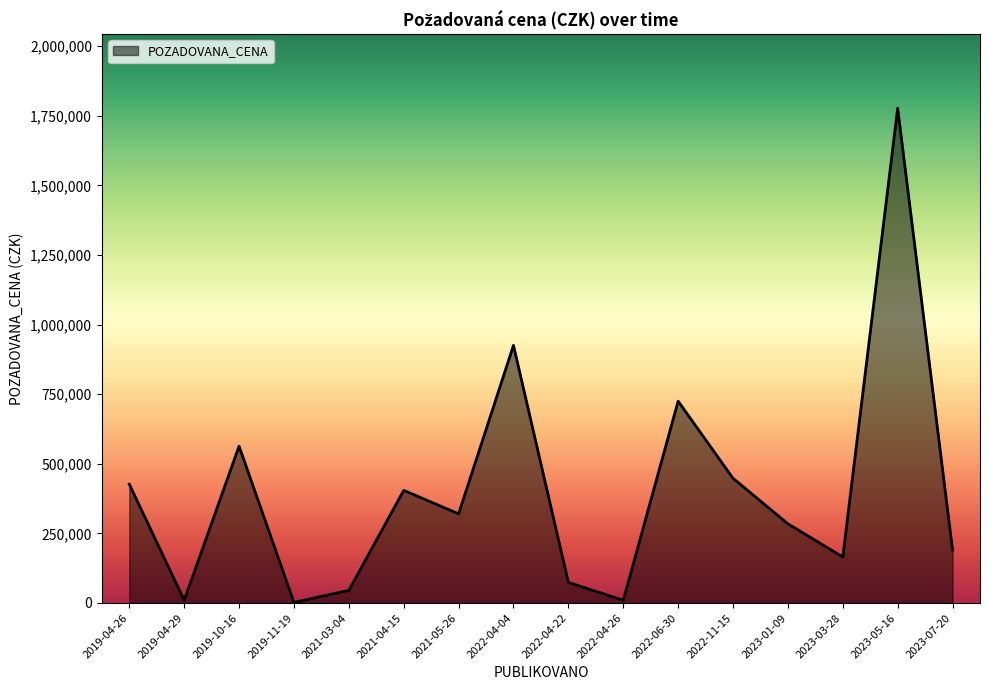

How many lines are shown in the chart?

1